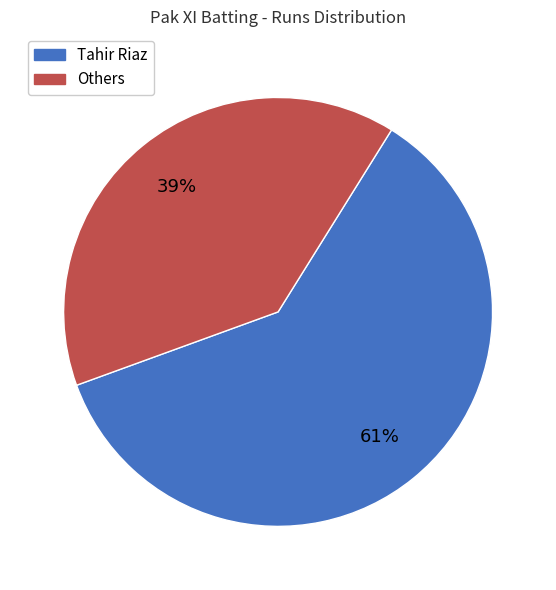

How many segments does this pie chart have?

2